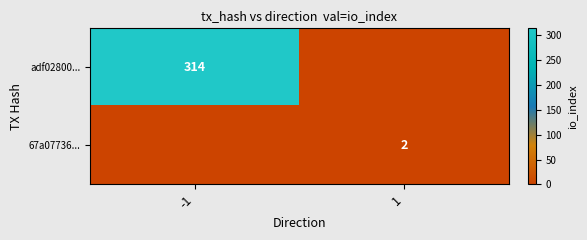

Is it true that 67a07736... equals 3 at 1?

False